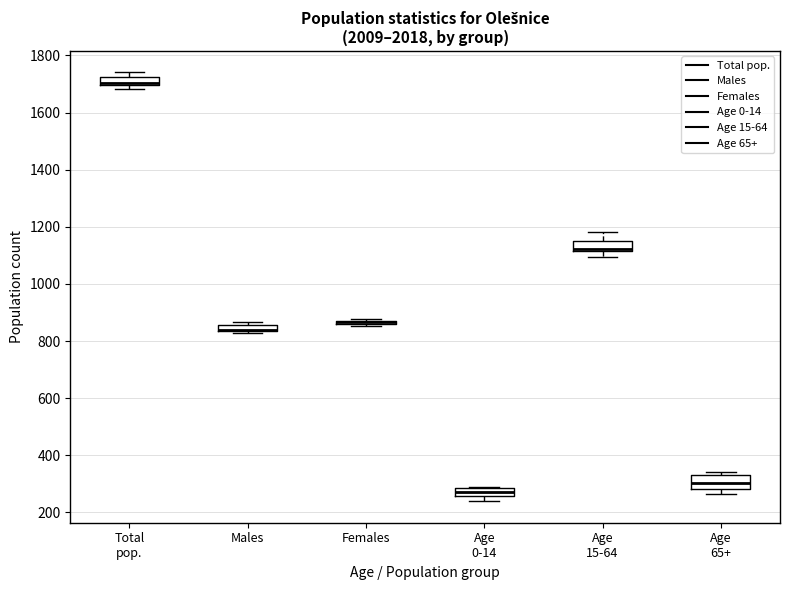

Where does the median line of the box for Age 65+ sit on the y-axis? The values are not printed on the chart, so give them approximately, as read against the axis.

300